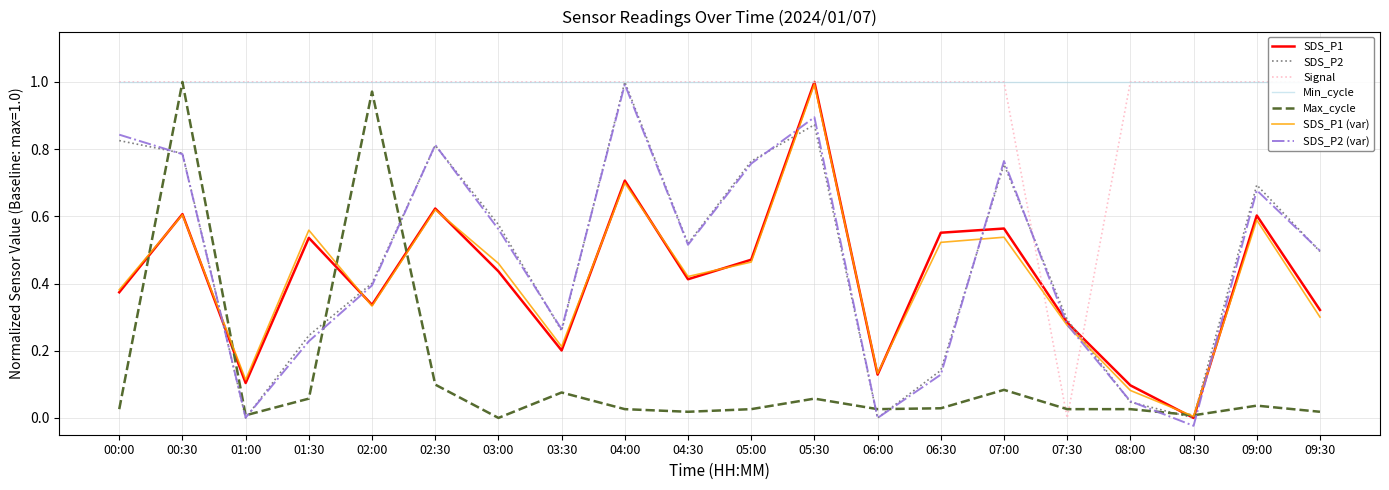

Is the value of SDS_P2 at 08:00 greater than the value of Max_cycle_norm at 09:30?

Yes